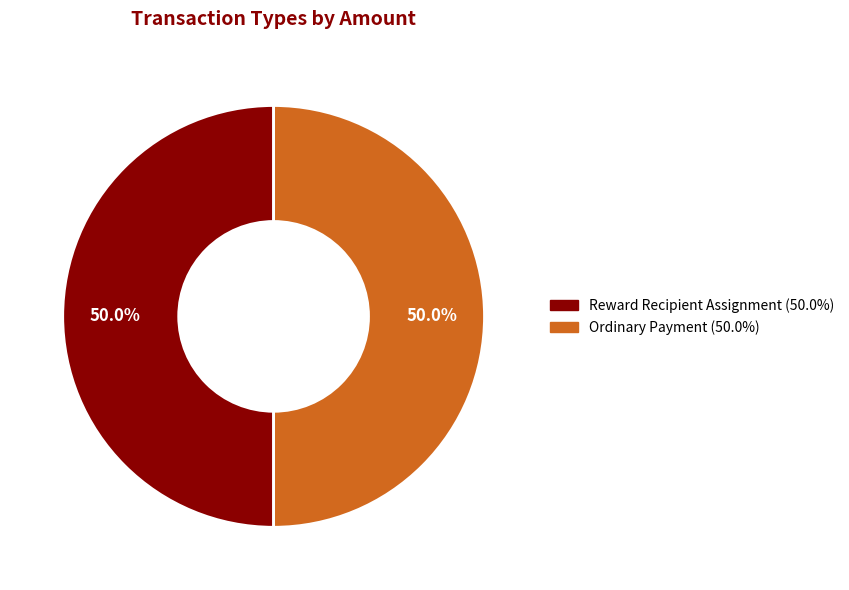

What percentage do Reward Recipient Assignment and Ordinary Payment together represent?

100.0%